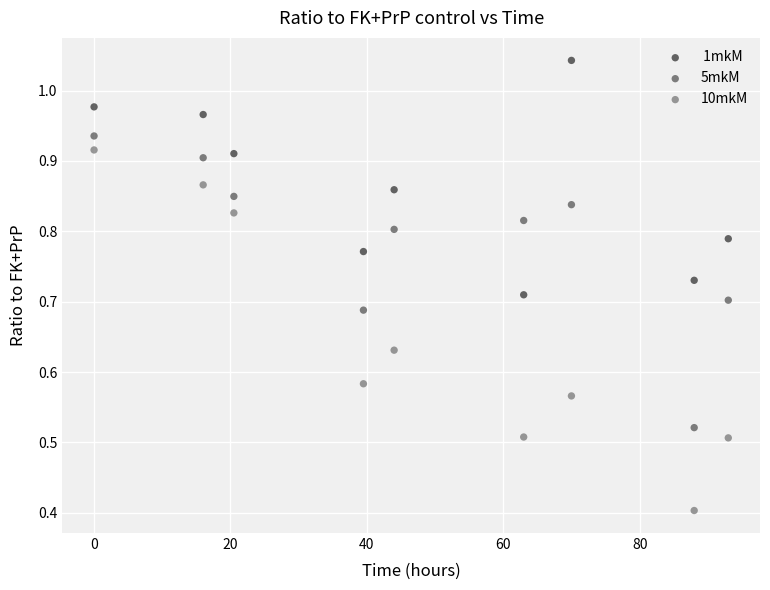

Across all series, what Y value is closest to 0?

0.4